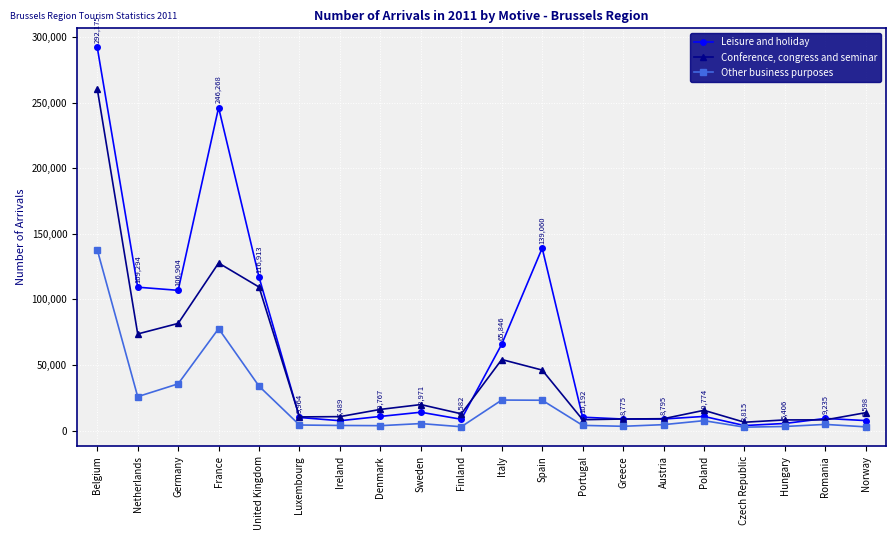

Where is the first local minimum for Conference, congress and seminar?

Netherlands